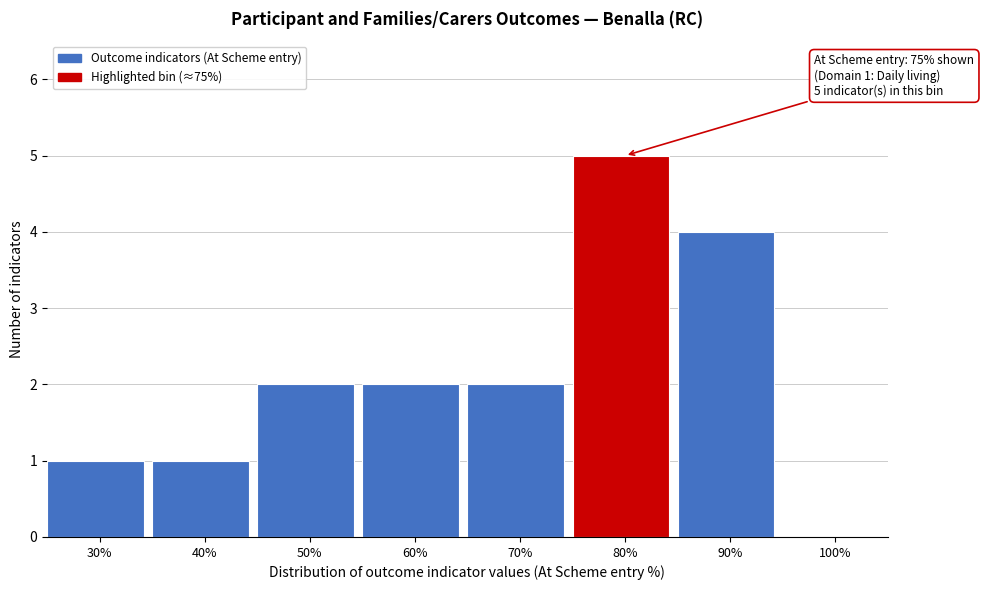

Reading left to right, what are all the values shown in this chart?

30%=1	40%=1	50%=2	60%=2	70%=2	80%=5	90%=4	100%=0